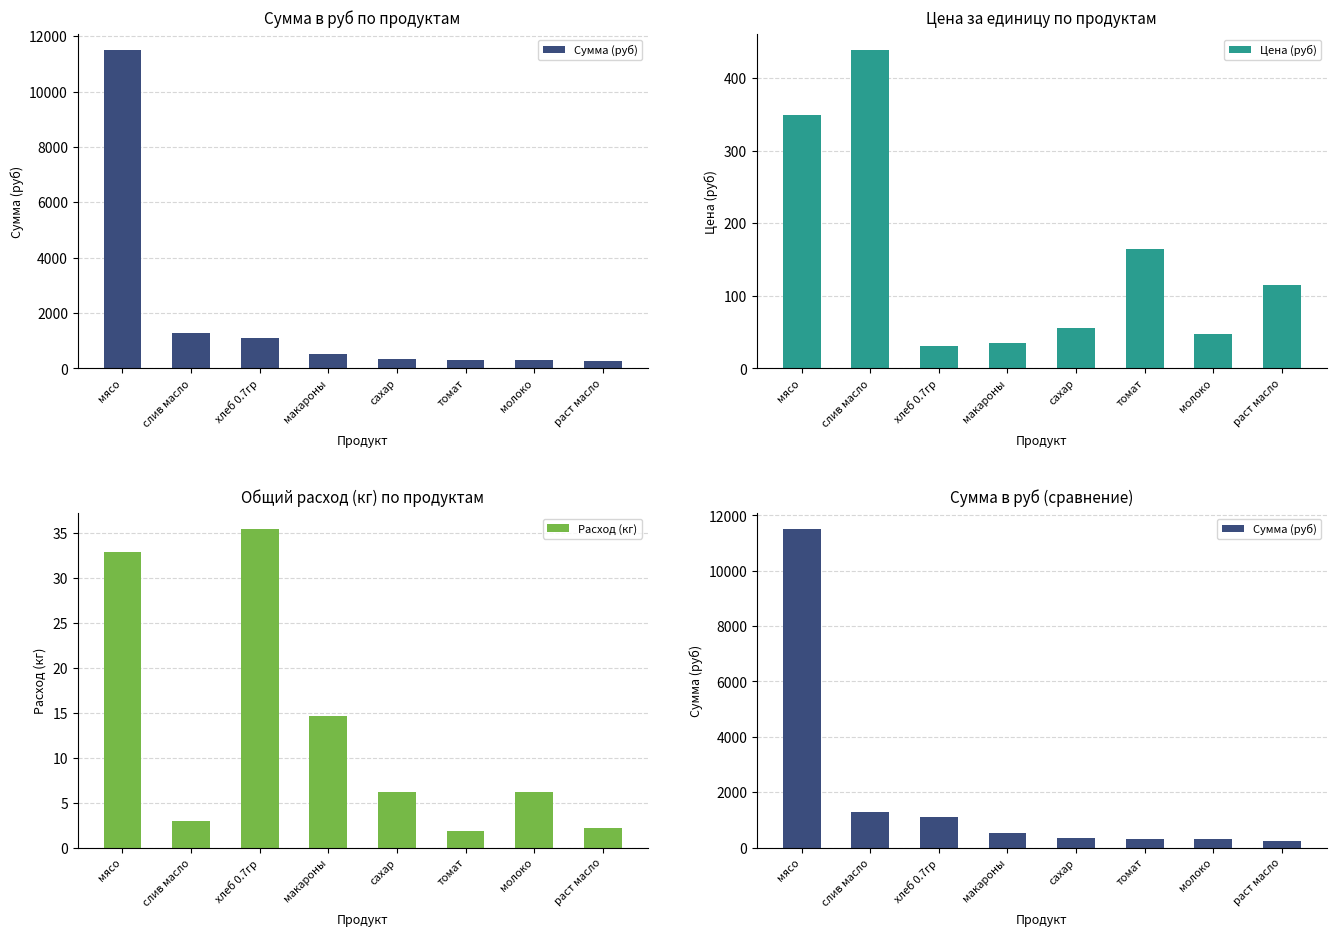

What position from the left is молоко?

7